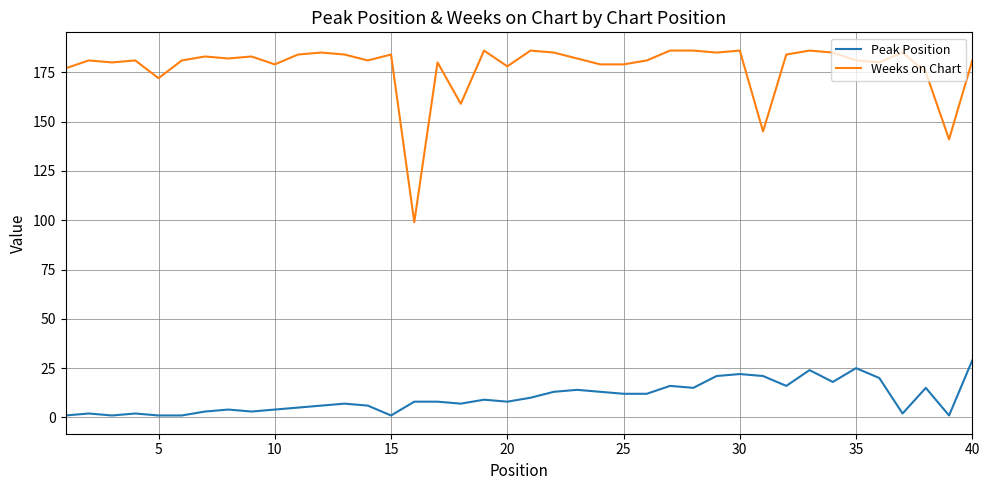

How many categories are shown in the chart?

40